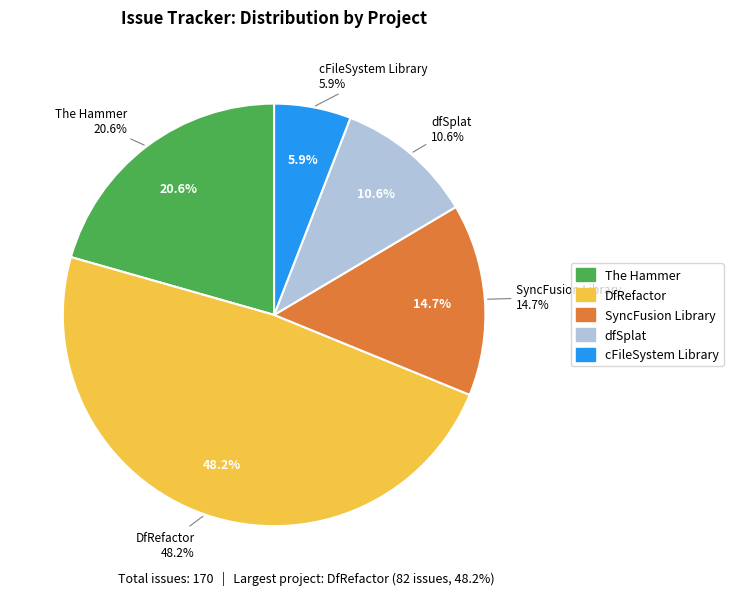

Count the number of slices in the pie.

5